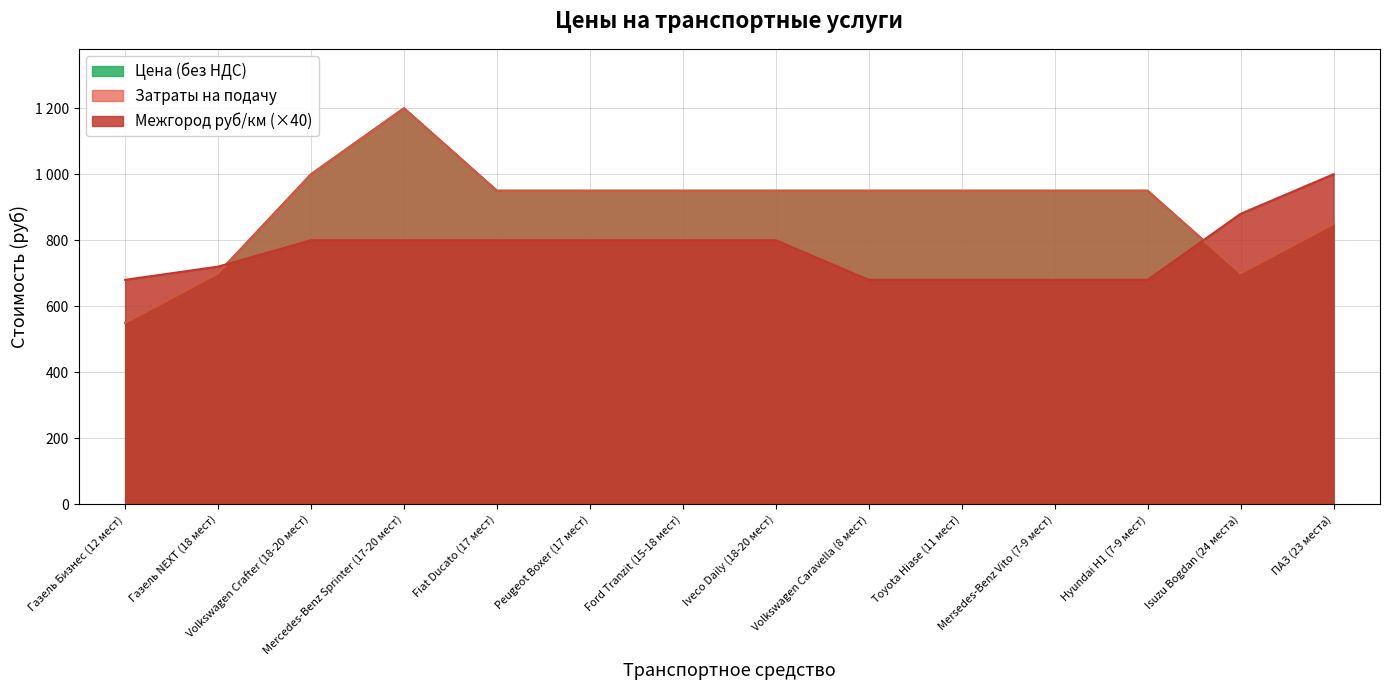

True or false: Межгород руб/км and Затраты на подачу intersect in this chart.

True